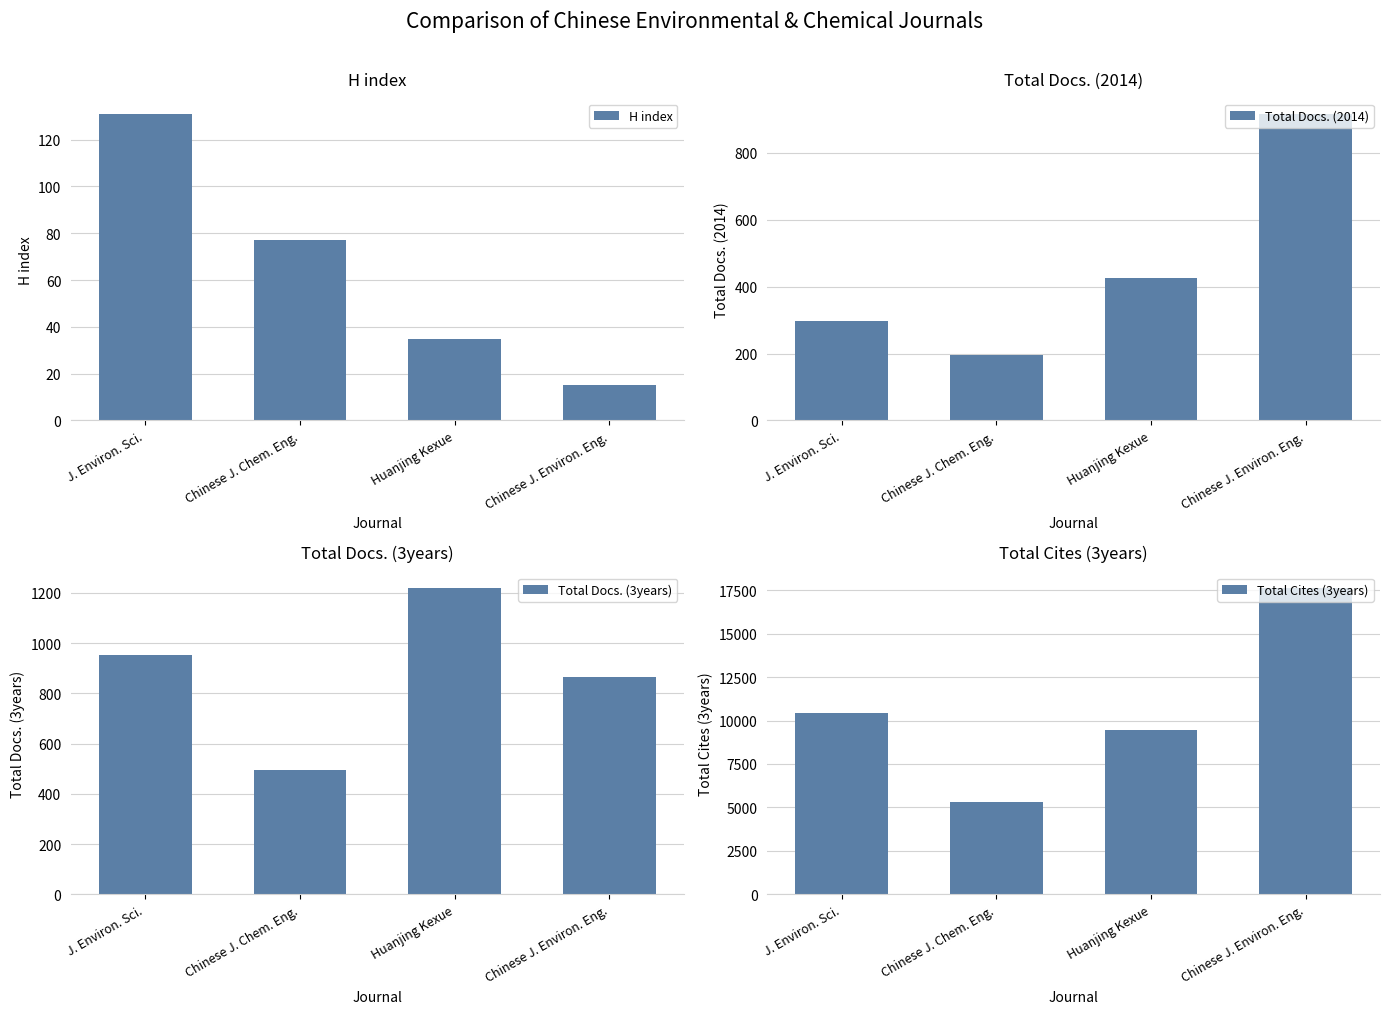

Which series has the widest spread of values?

Total Cites (3years)